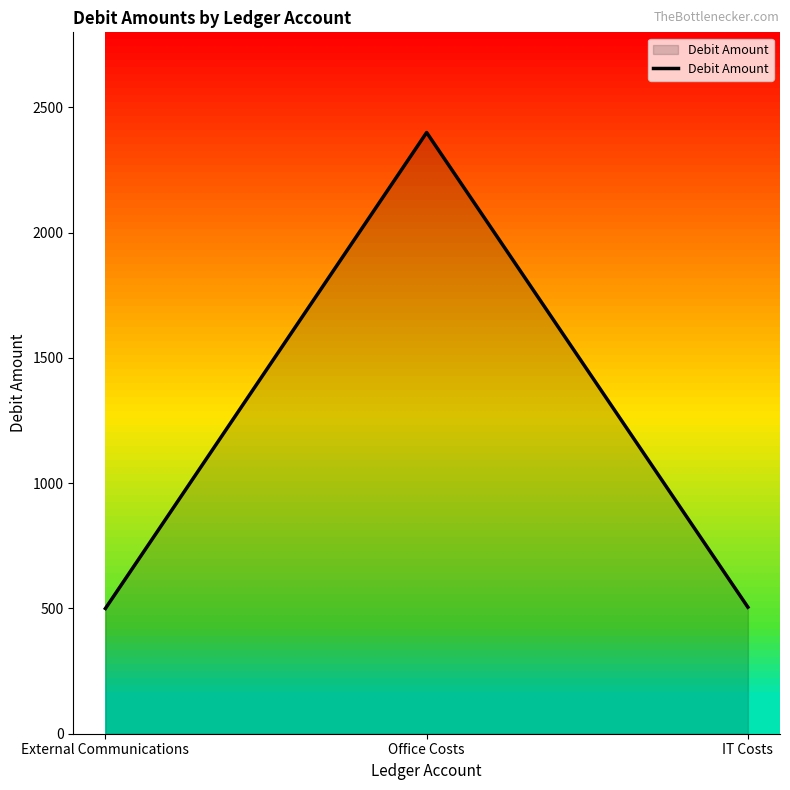

At which category does the chart reach its peak across all series?

Office Costs